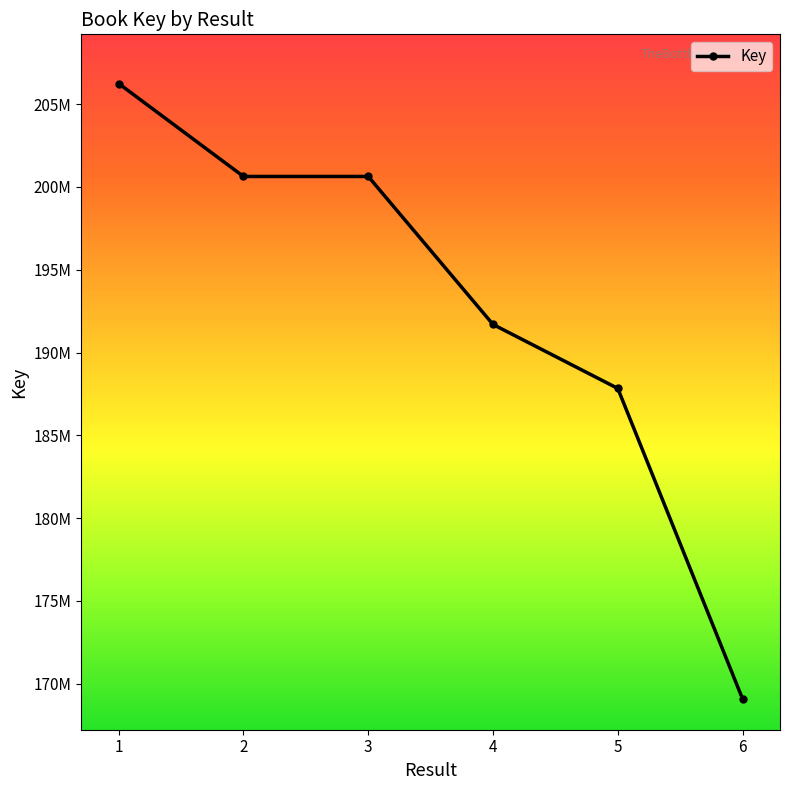

True or false: the data shows 319631516 at 3.

False